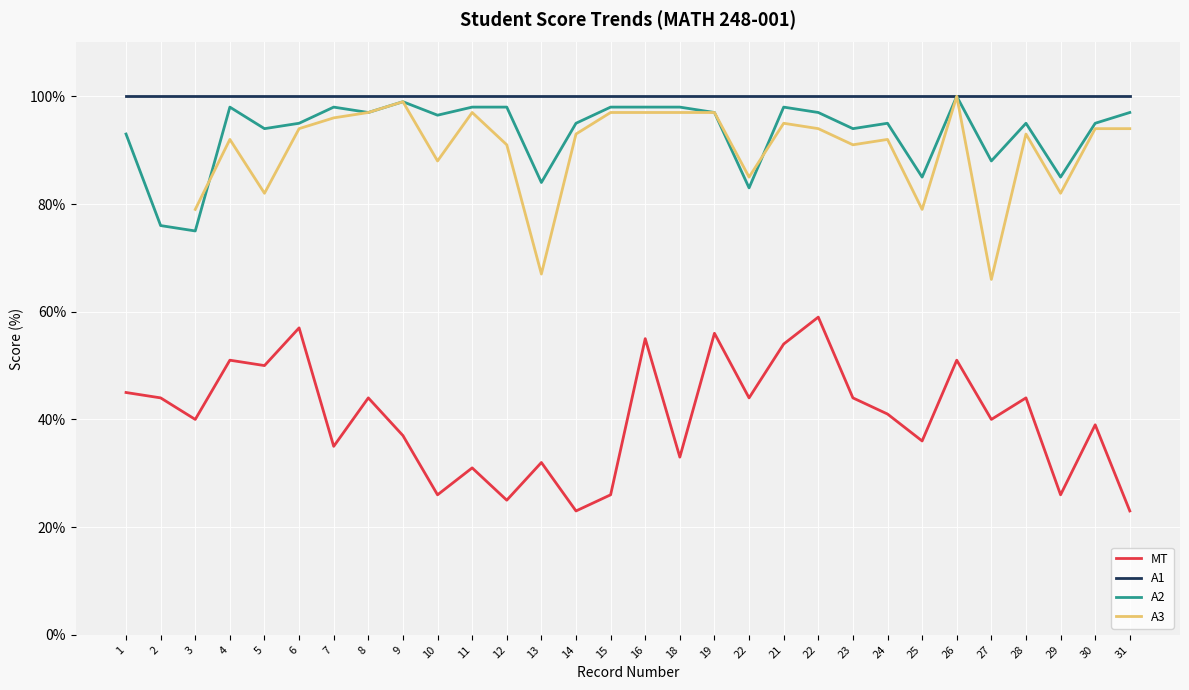

How many lines are shown in the chart?

4